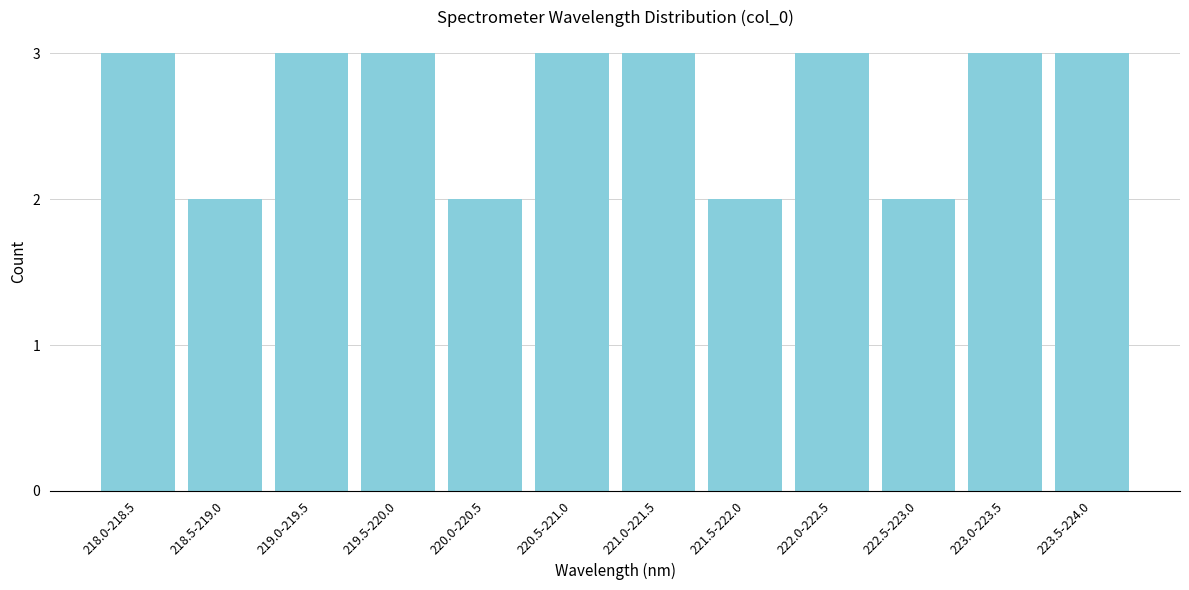

Reading left to right, list all the values displayed in this chart.

3	2	3	3	2	3	3	2	3	2	3	3